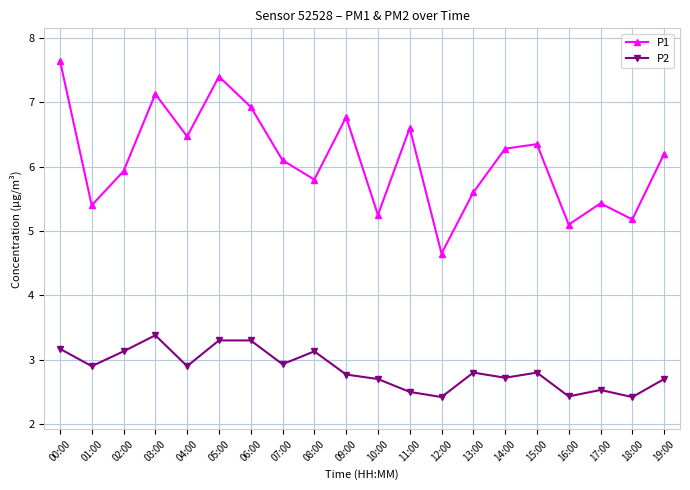

What is the sum of all P2 values?

56.9